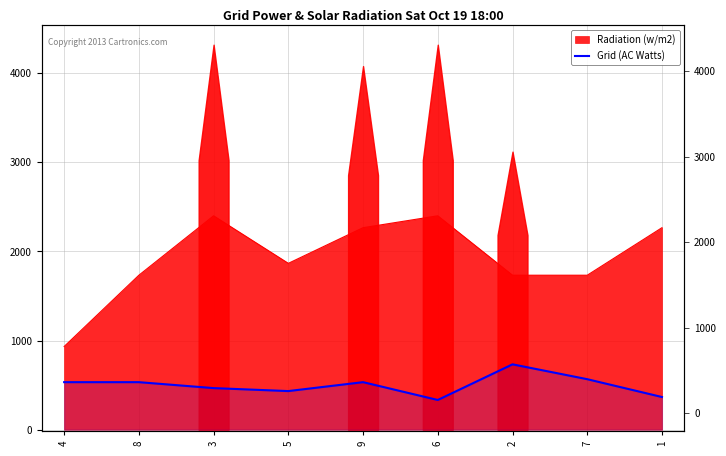

What is the label of the 8th point from the right?

8